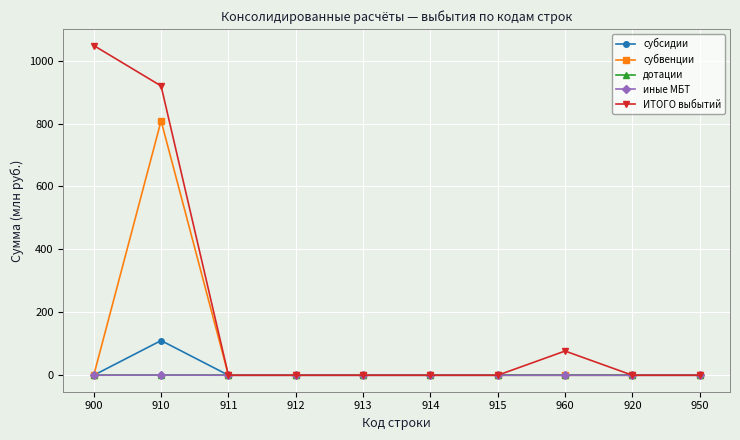

What is the spread (max minus min) of values at 960?

76.9